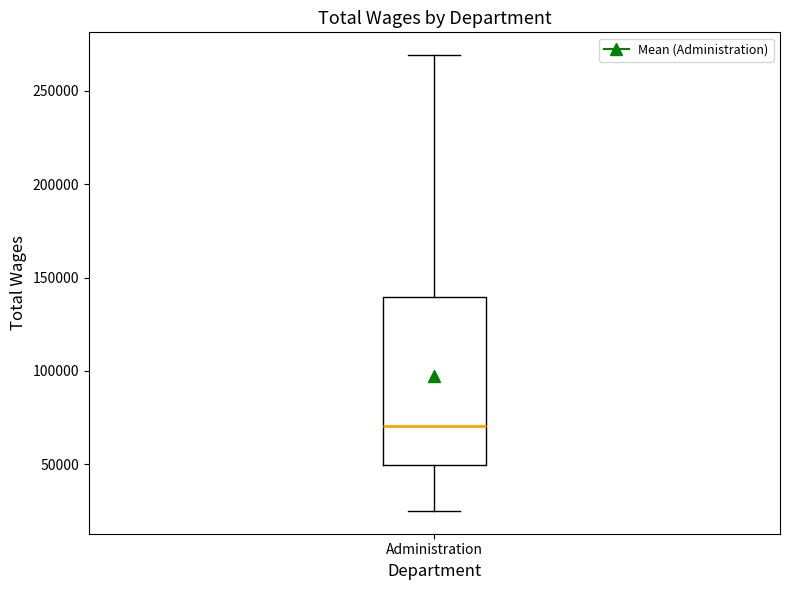

Read this box plot against the y-axis: the position of the median line, the range covered by the box, and the ends of both whiskers. The values are not printed on the chart, so give them approximately, as read against the axis.

median 70000, box 50000 to 140000, whiskers 25000 to 270000